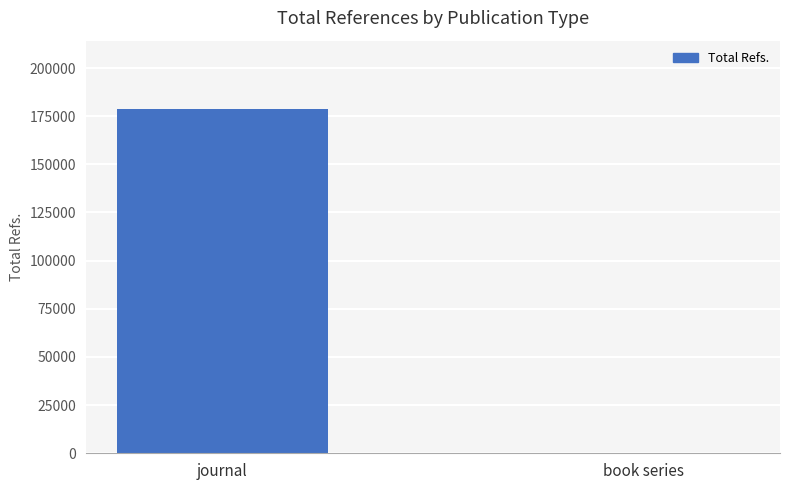

What is the sum of all values?

178827